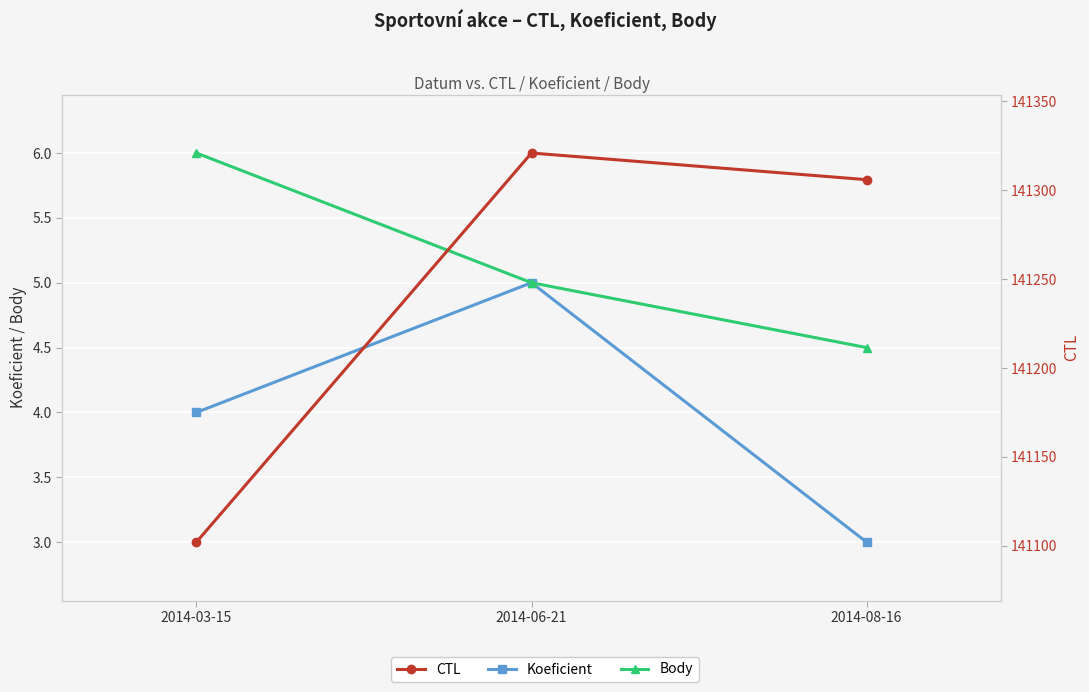

The value of CTL at 2014-08-16 is 141306.0. True or false?

True